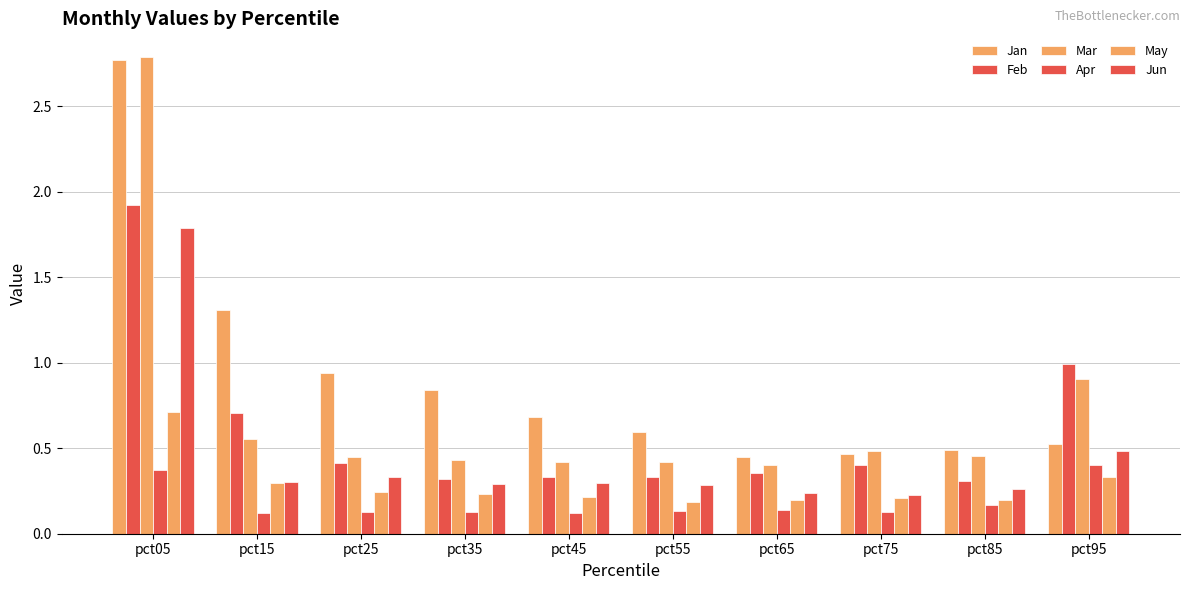

Does the chart contain stacked bars?

No